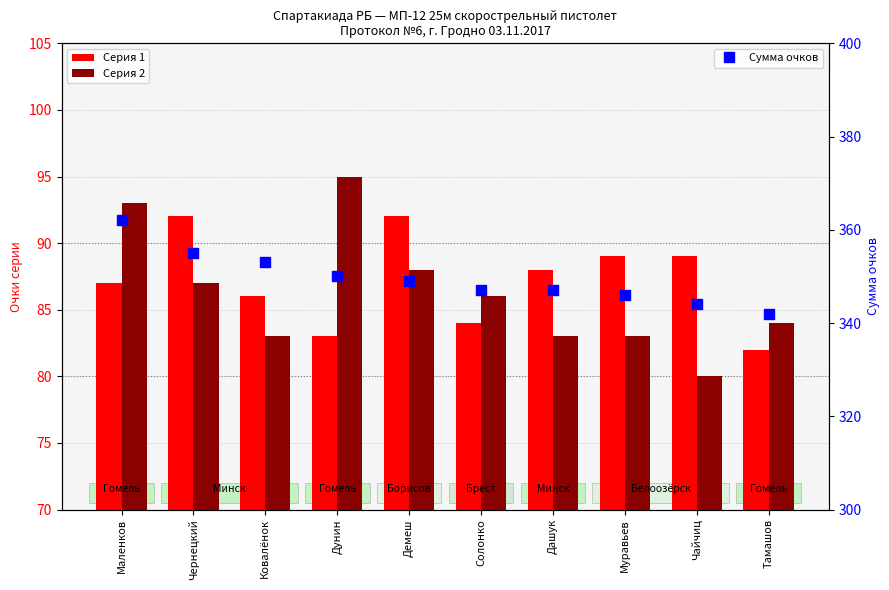

How many data points in Сумма очков are above 349?

4